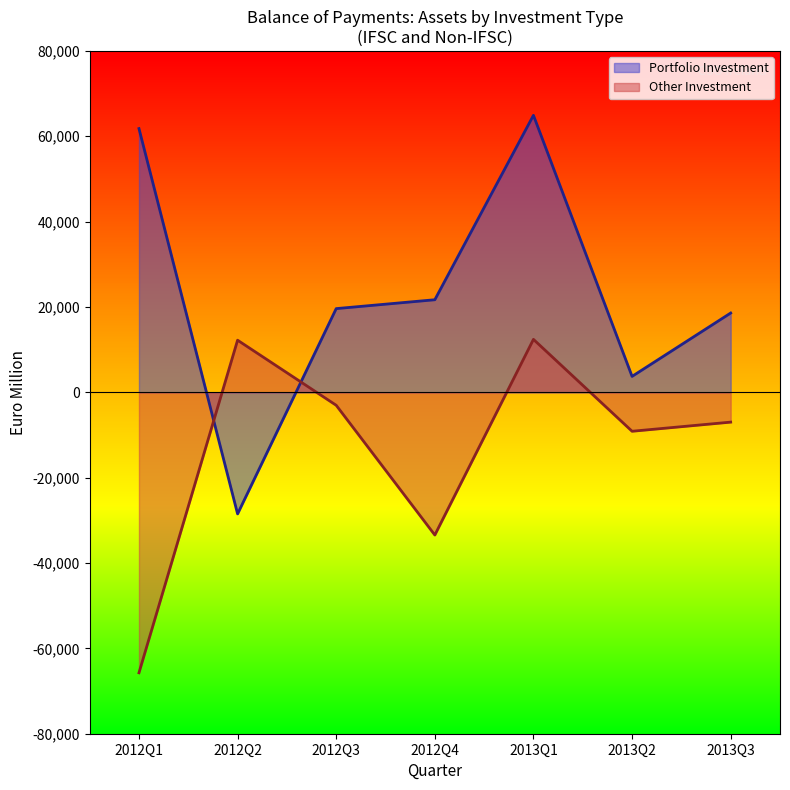

Is the value of Other Investment (IFSC and Non-IFSC) at 2012Q3 greater than the value of Portfolio Investment (IFSC and Non-IFSC) at 2013Q2?

No